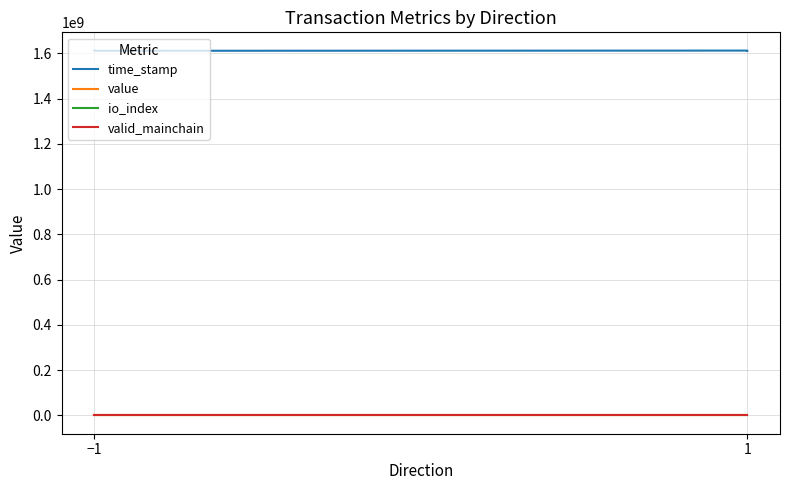

The valid_mainchain series shows 0.6 at −1. True or false?

False